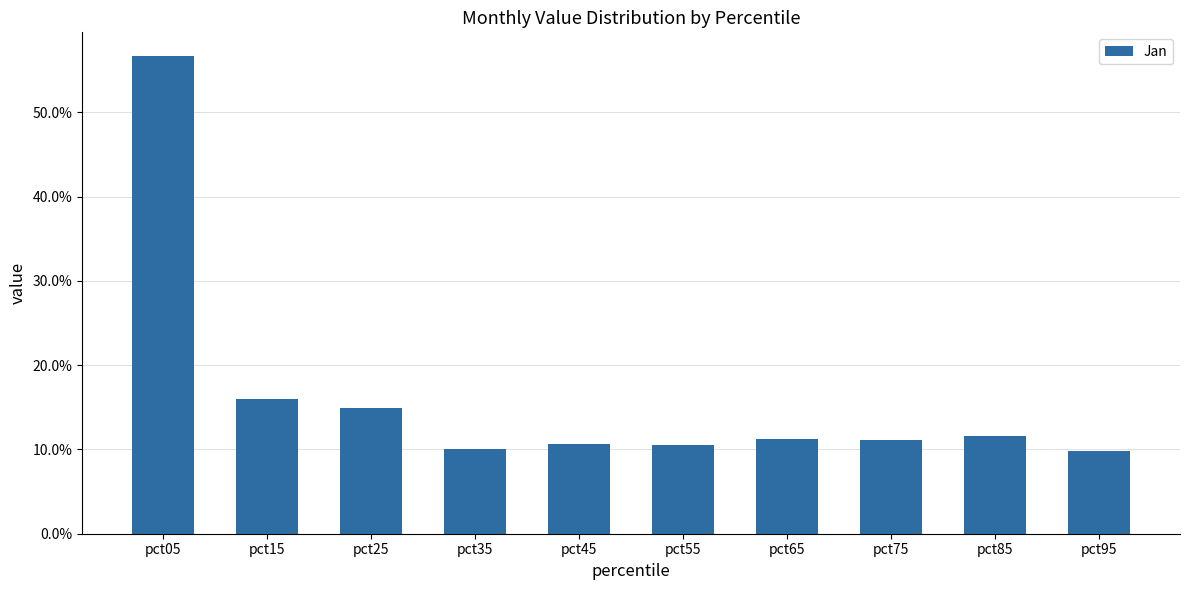

What is the value of the 9th bar from the left?

0.1